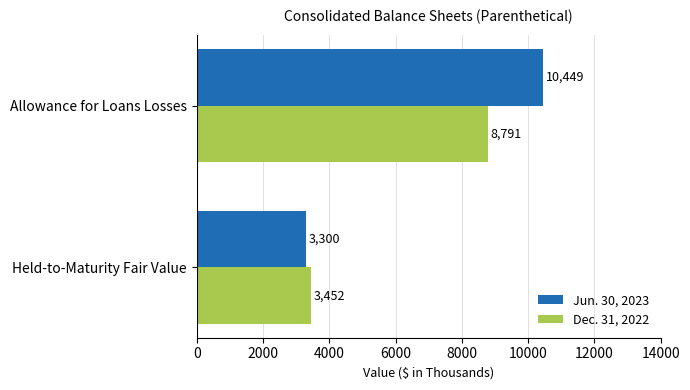

List the series in order of their overall mean, highest first.

Jun. 30, 2023, Dec. 31, 2022